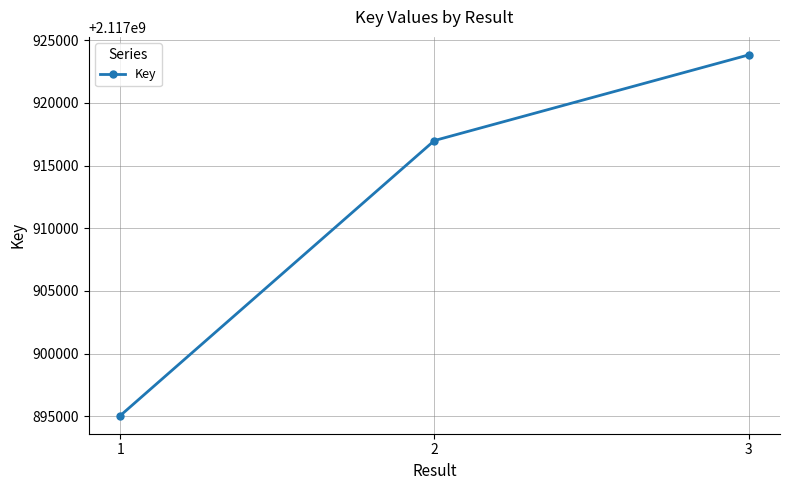

Is it true that the value at 1 is 2117895060?

True